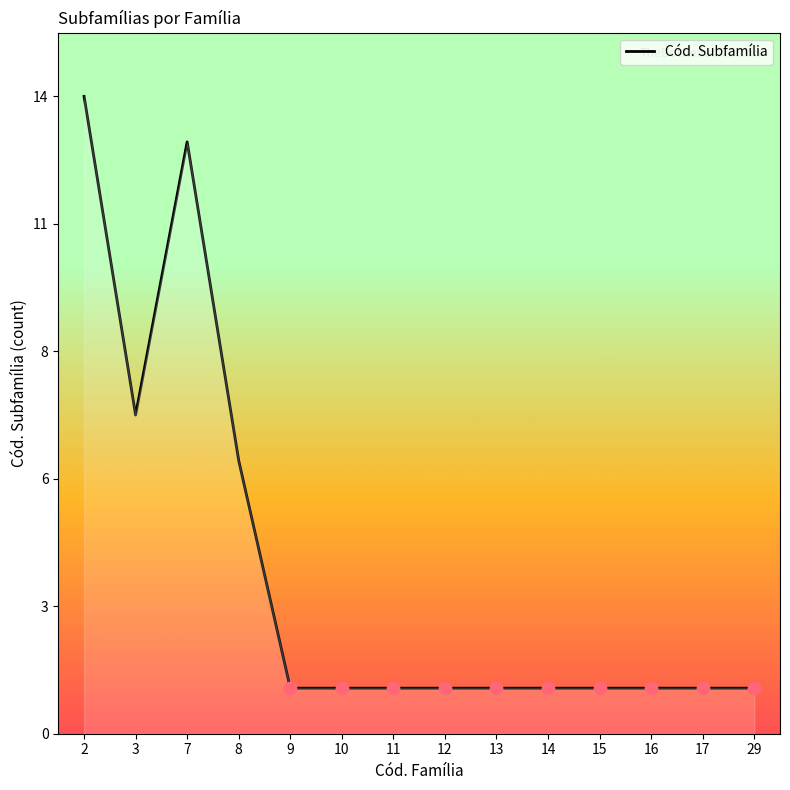

Which has a higher value, 17 or 29?

17